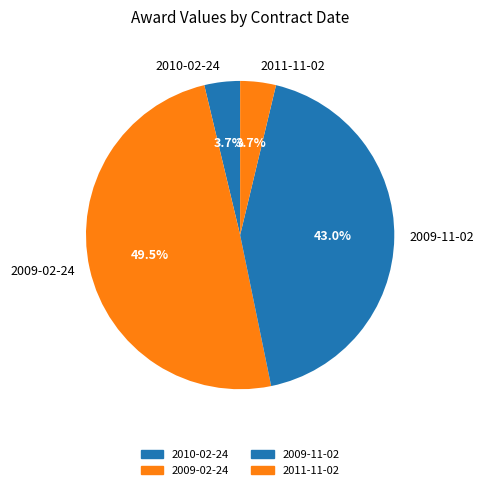

Which has a higher value, 2009-11-02 or 2011-11-02?

2009-11-02